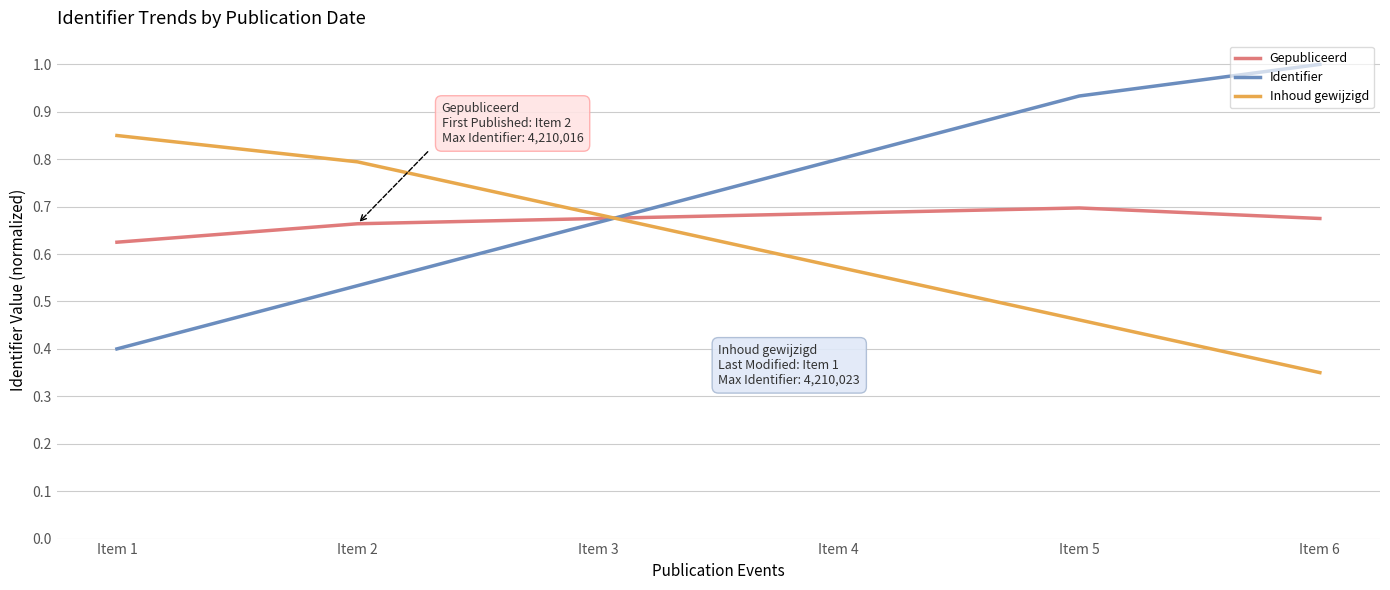

Rank the series at Item 4 from highest to lowest value.

Identifier, Gepubliceerd, Inhoud gewijzigd